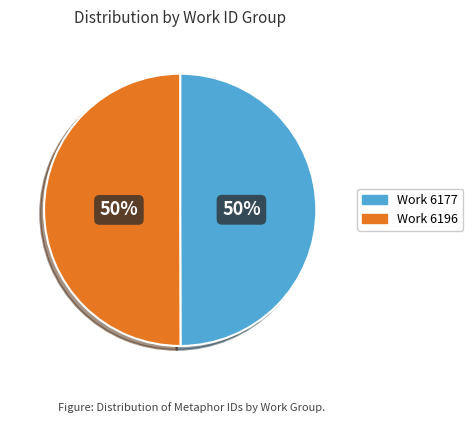

To the nearest percent, what is the average slice percentage?

50%